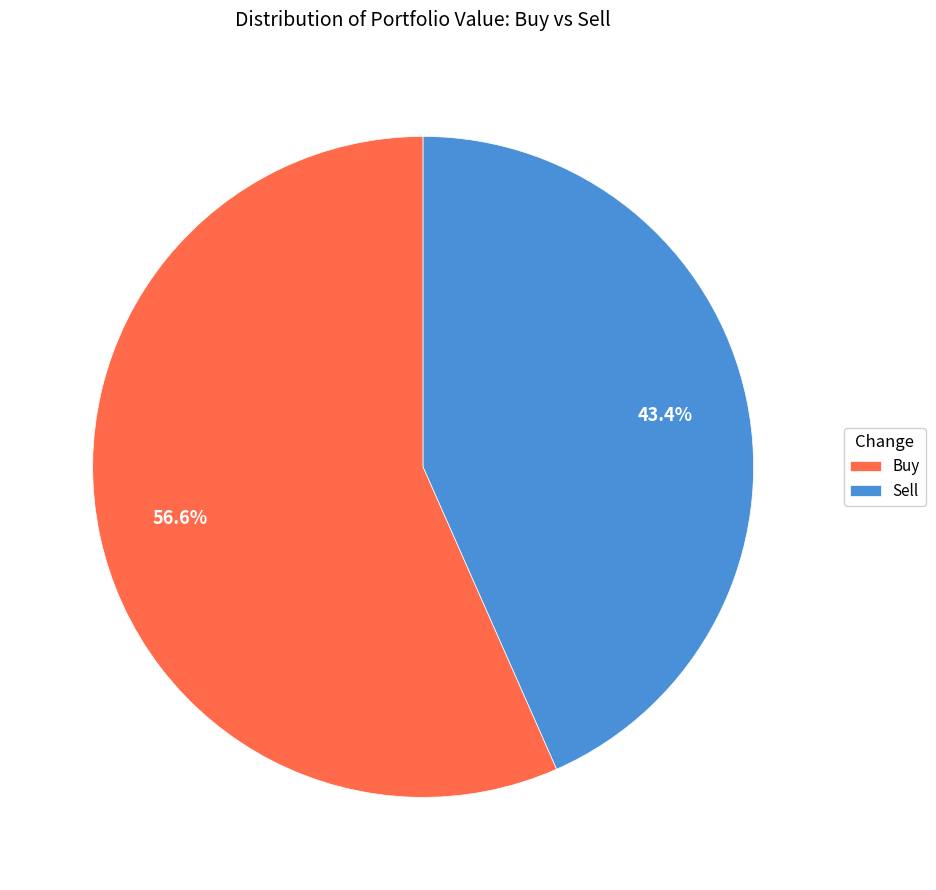

Count the number of slices in the pie.

2